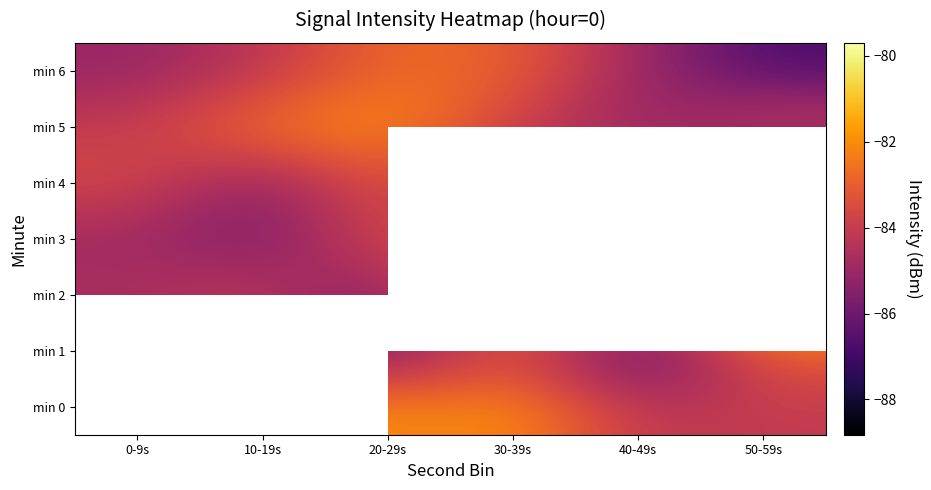

List the series in order of their peak value, highest first.

min 0, min 2, min 5, min 6, min 1, min 4, min 3